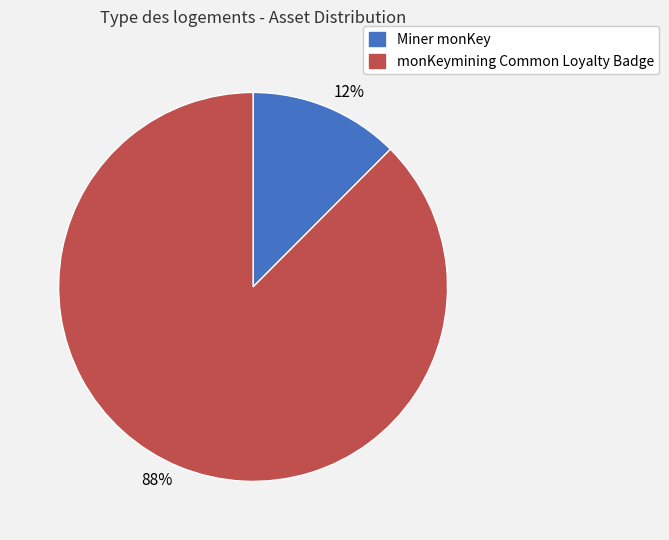

Count the number of slices in the pie.

2